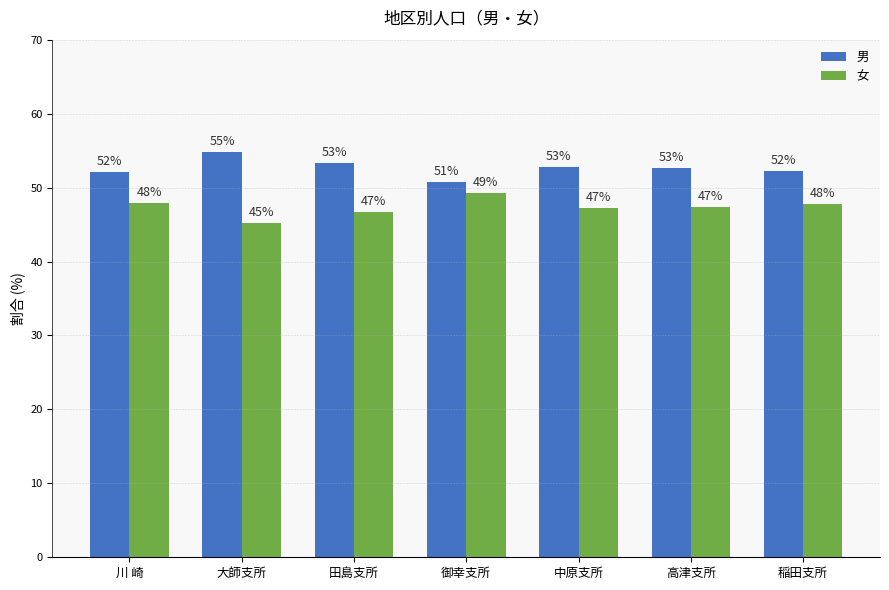

List the series in order of their overall mean, highest first.

男, 女